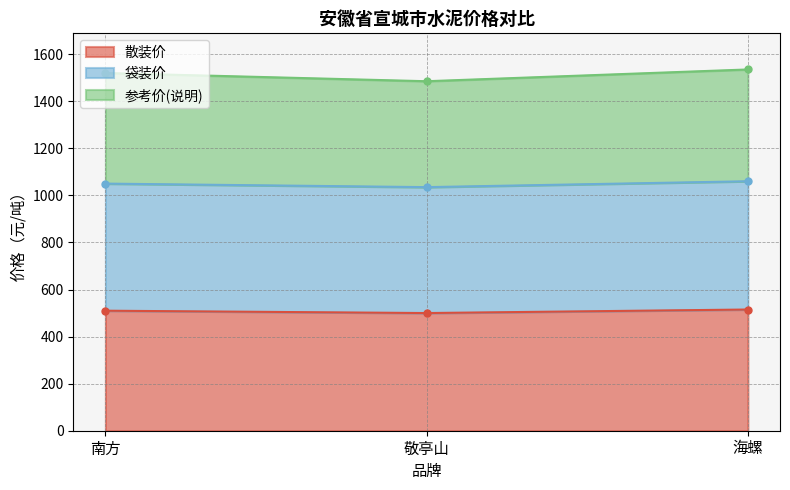

What is the difference between the highest and lowest values at 南方?

1010